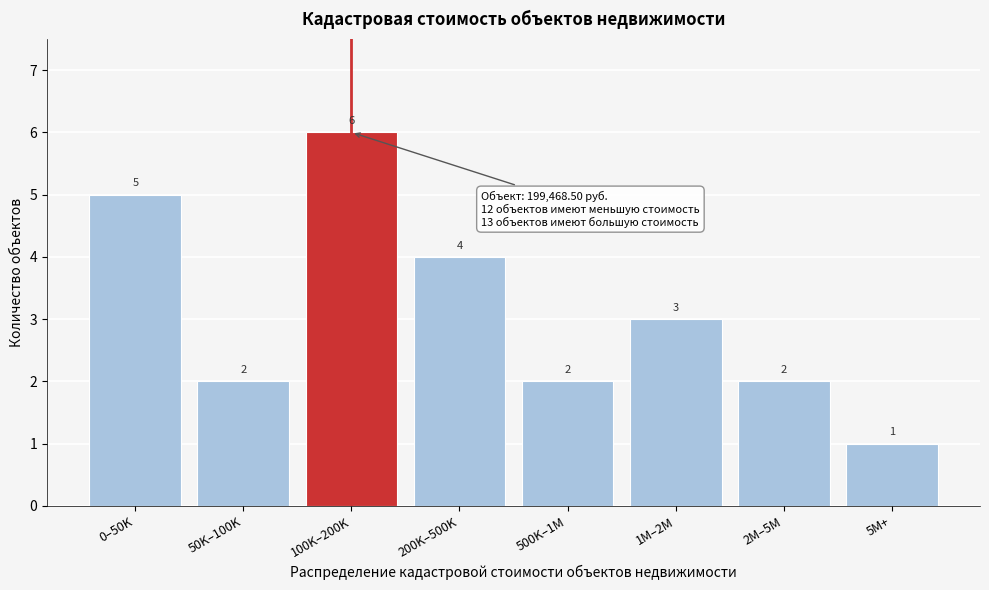

Reading left to right, extract all data points from this chart.

0–50K=5	50K–100K=2	100K–200K=6	200K–500K=4	500K–1M=2	1M–2M=3	2M–5M=2	5M+=1